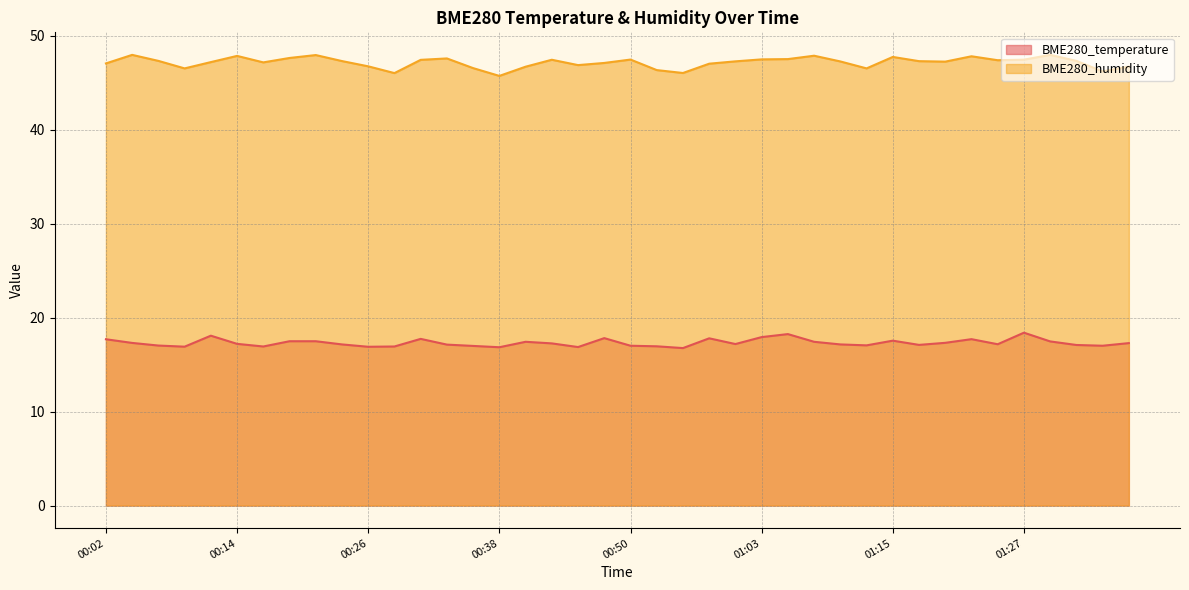

What is the average value of the BME280_humidity series?

47.2